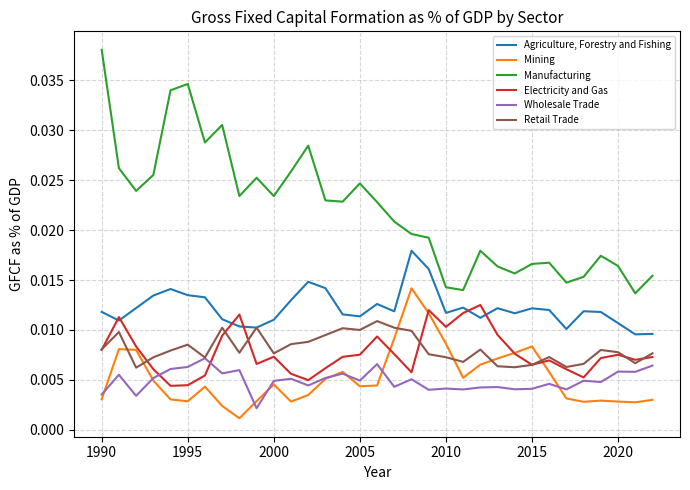

Which series has the largest range (max minus min)?

Manufacturing